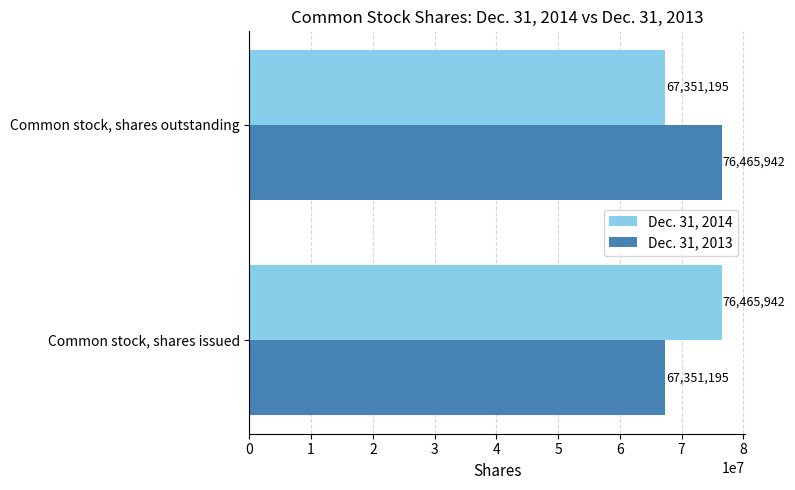

At Common stock, shares issued, list the series in order from largest to smallest.

Dec. 31, 2014, Dec. 31, 2013